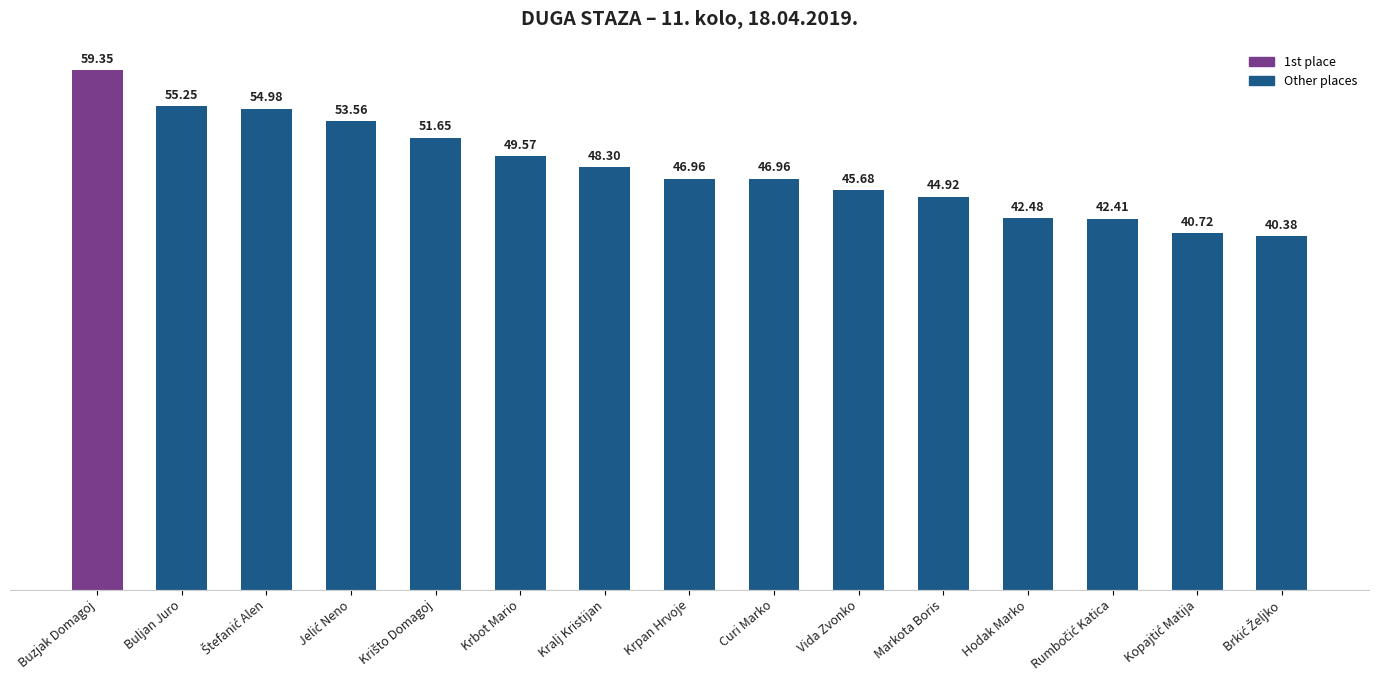

What is the average value?

48.2